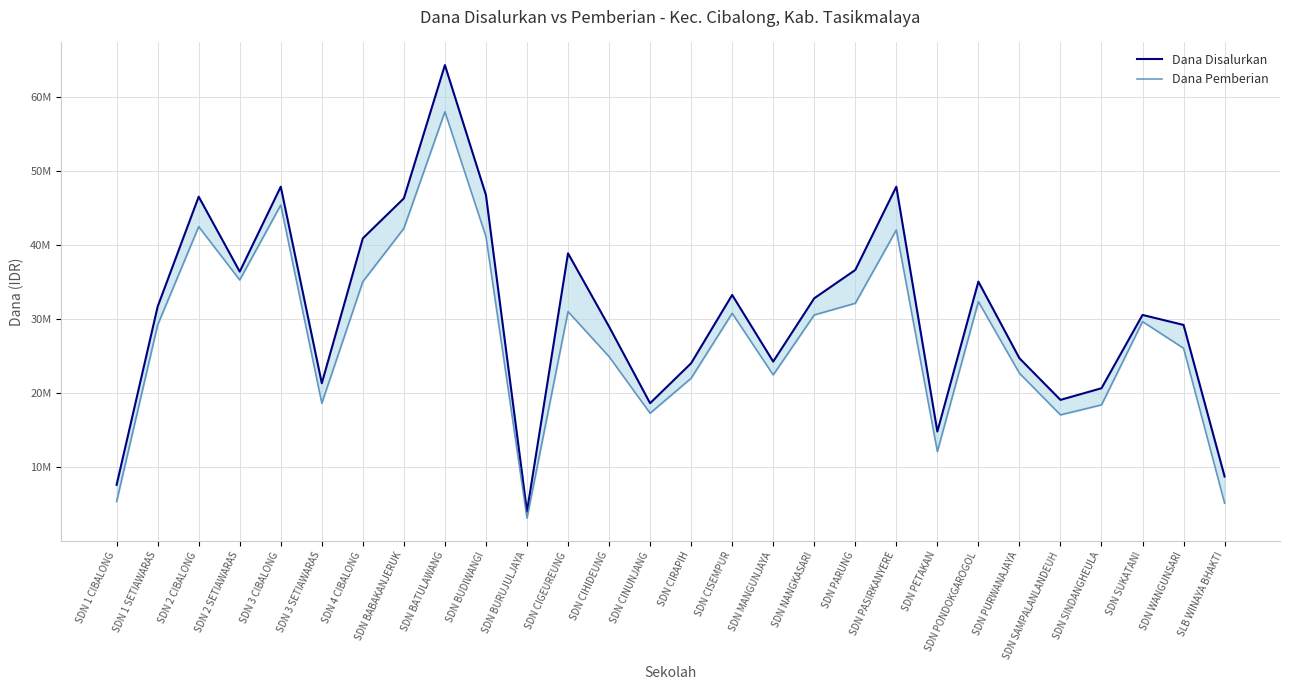

At which label does Dana Pemberian reach its peak?

SDN BATULAWANG